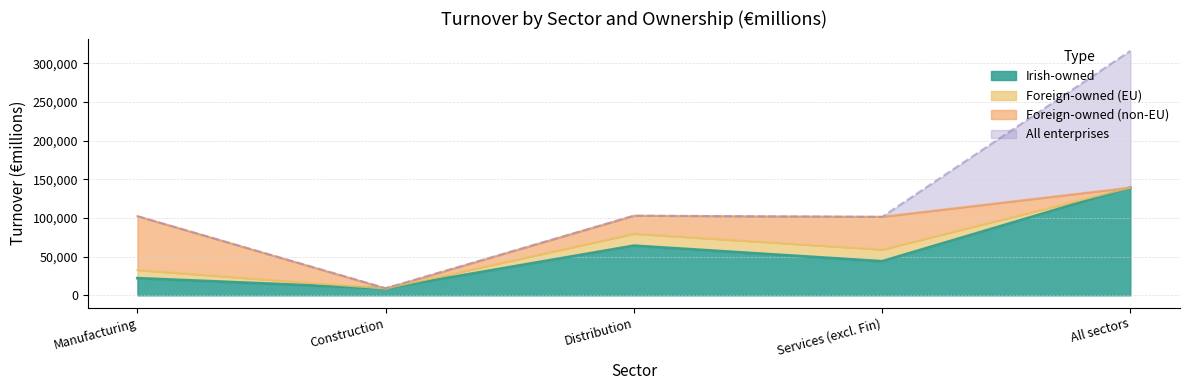

What position from the left is Construction?

2